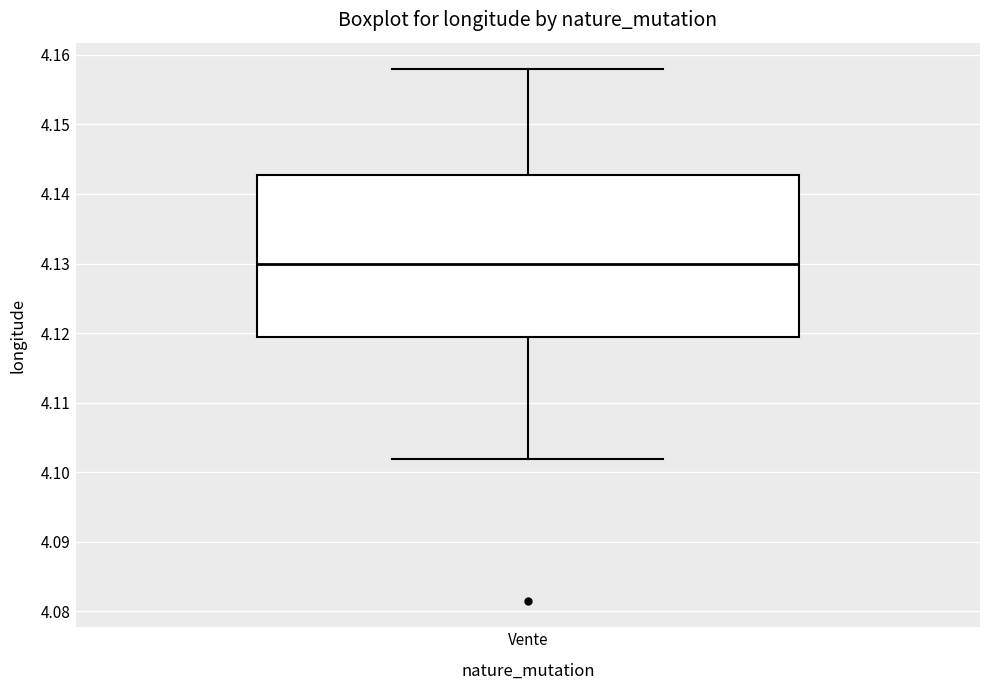

Where is the lower edge of the box for Vente on the y-axis? The values are not printed on the chart, so give them approximately, as read against the axis.

4.119